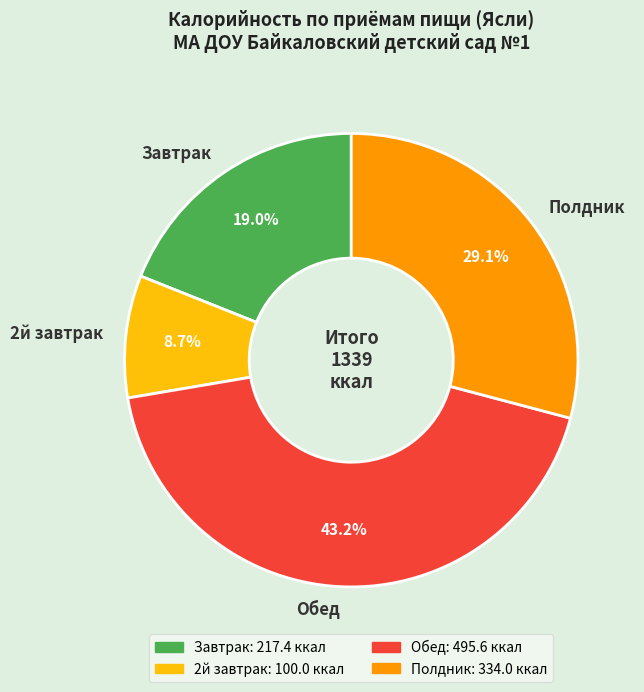

Which category has the smallest portion of the pie?

2й завтрак